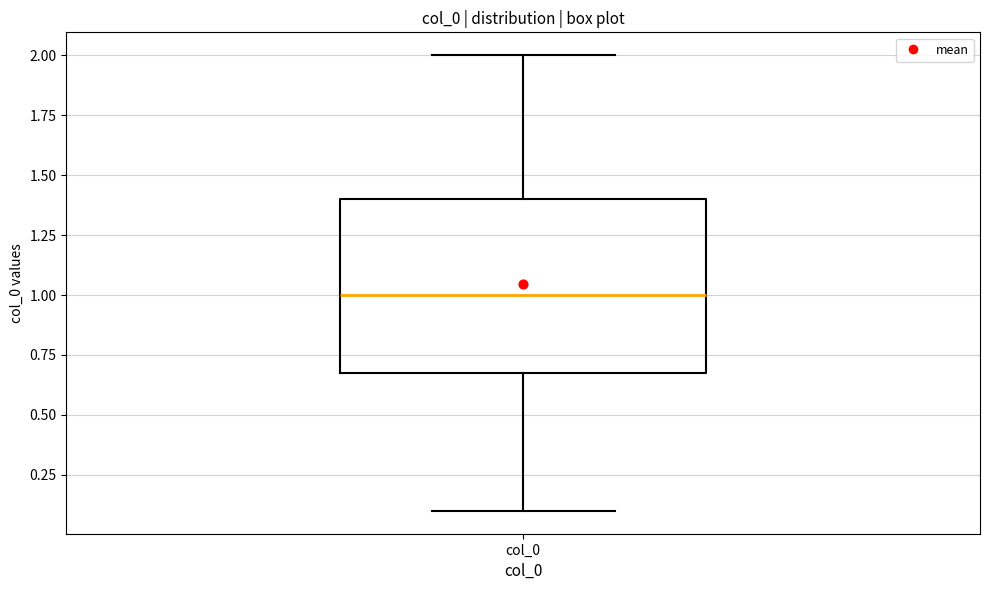

Where does the lower whisker of the box for col_0 end on the y-axis? The values are not printed on the chart, so give them approximately, as read against the axis.

0.1